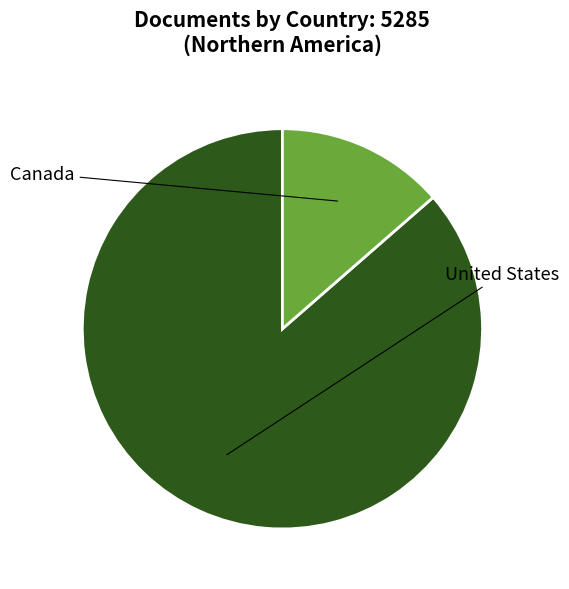

Is there any slice that represents more than half of the pie?

Yes